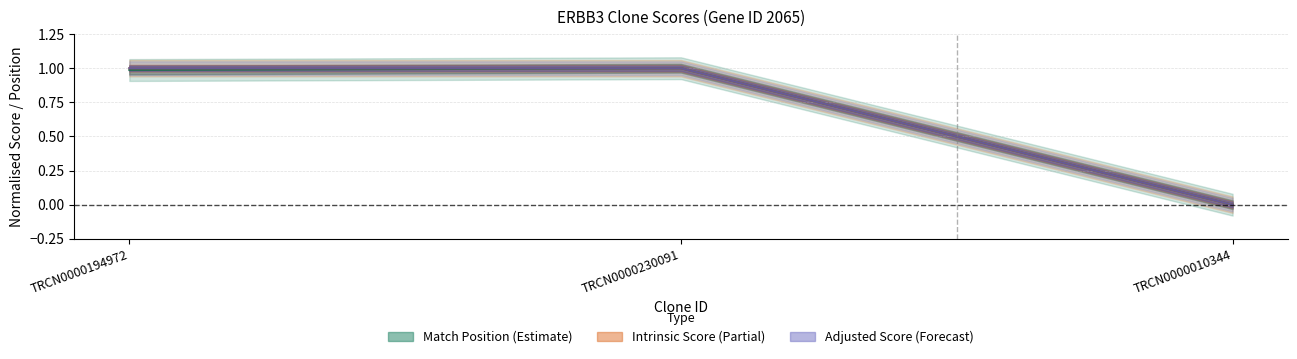

What is the label of the 2nd point from the left?

TRCN0000230091